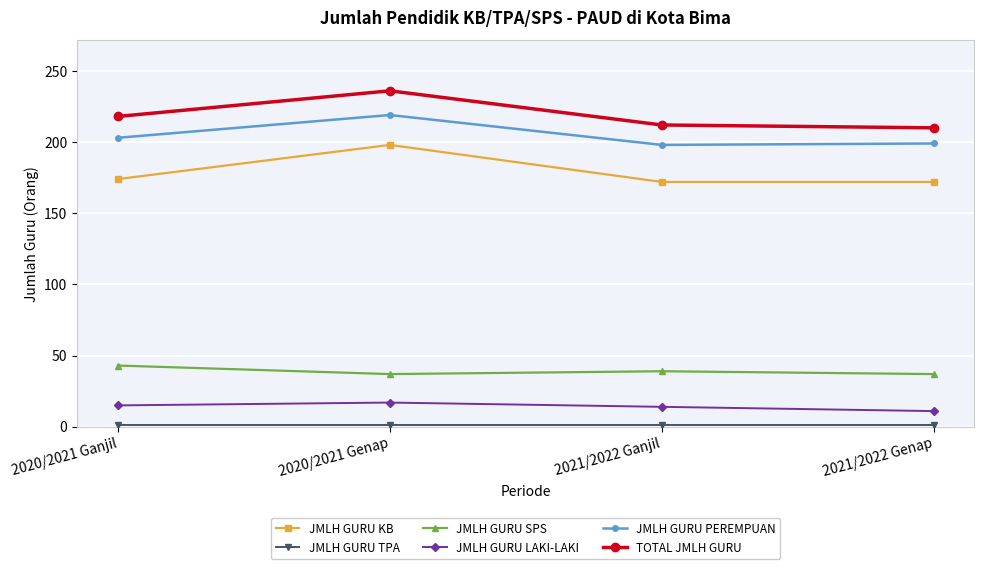

How many JMLH GURU SPS values are between 37 and 43?

4